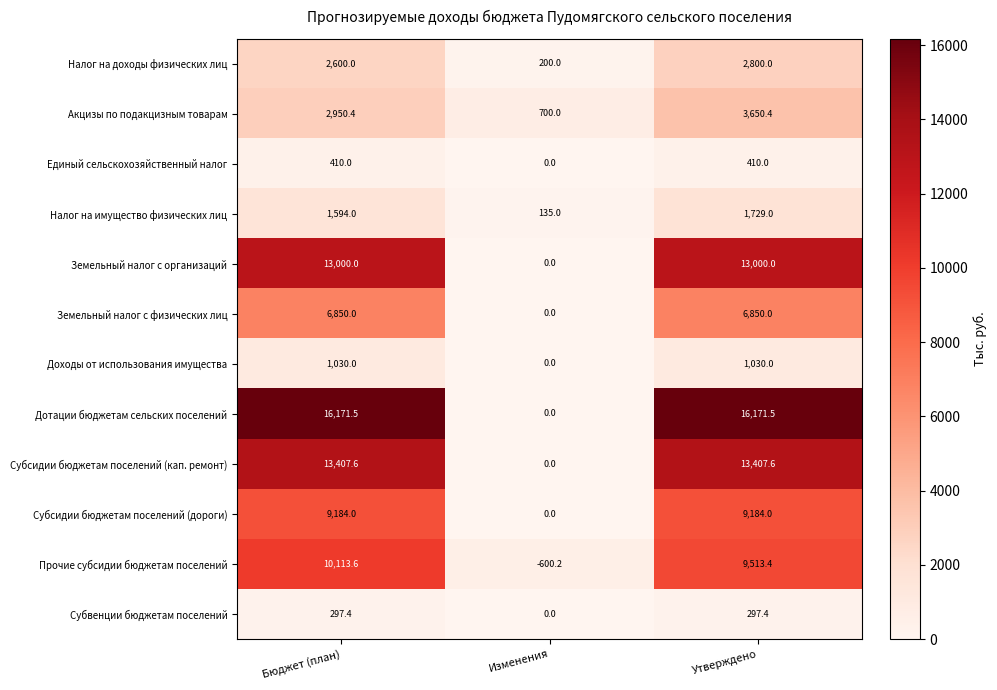

The Прочие субсидии бюджетам поселений series shows 6424.2 at Бюджет (план). True or false?

False